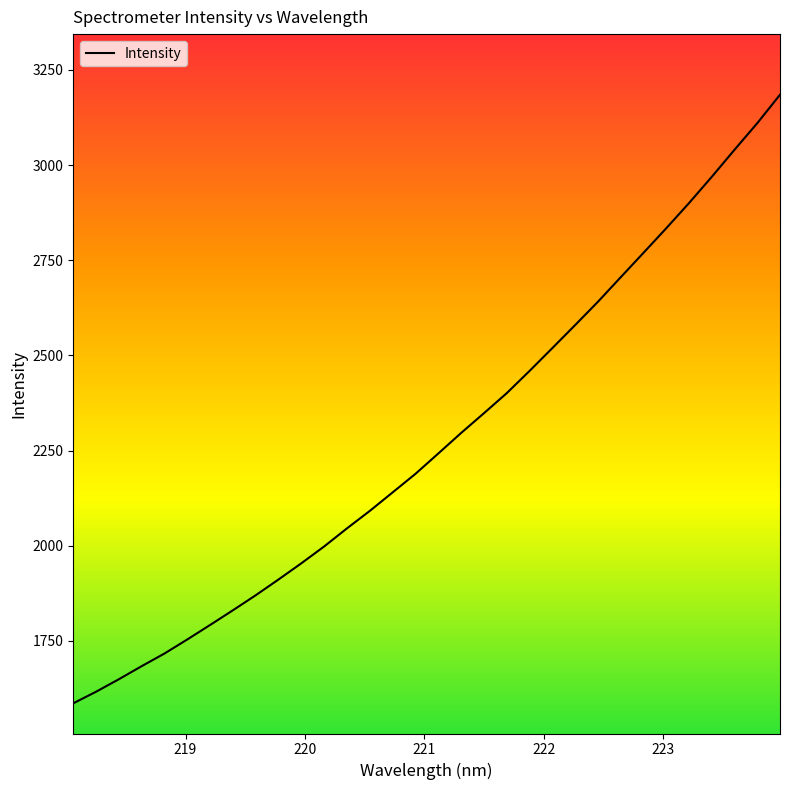

What is the difference between the maximum and minimum values?

1598.3